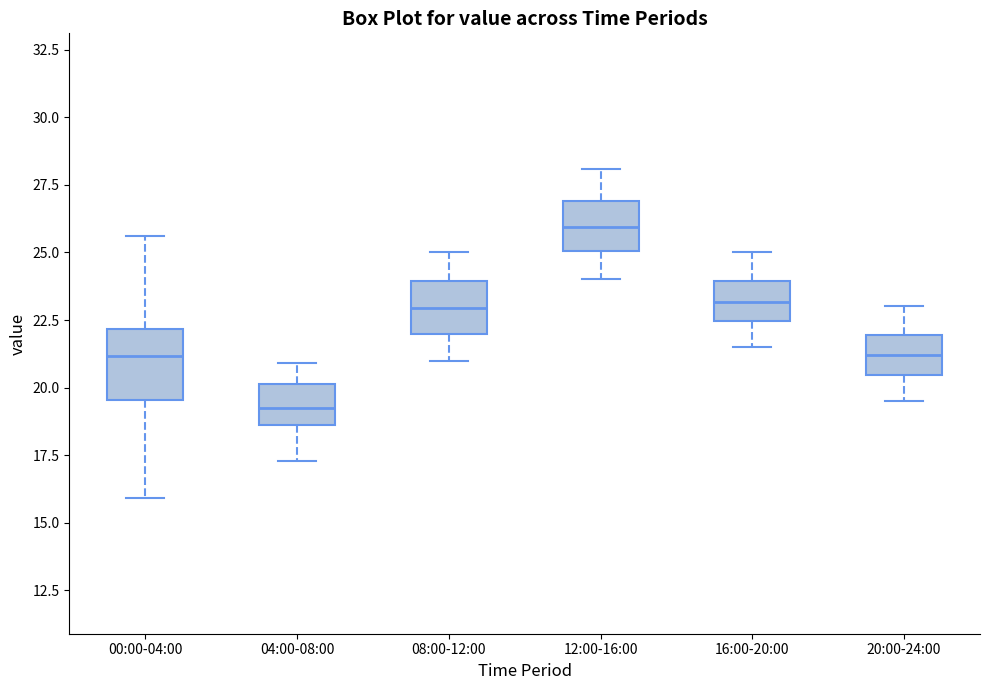

Where does the median line of the box for 20:00-24:00 sit on the y-axis? The values are not printed on the chart, so give them approximately, as read against the axis.

21.0